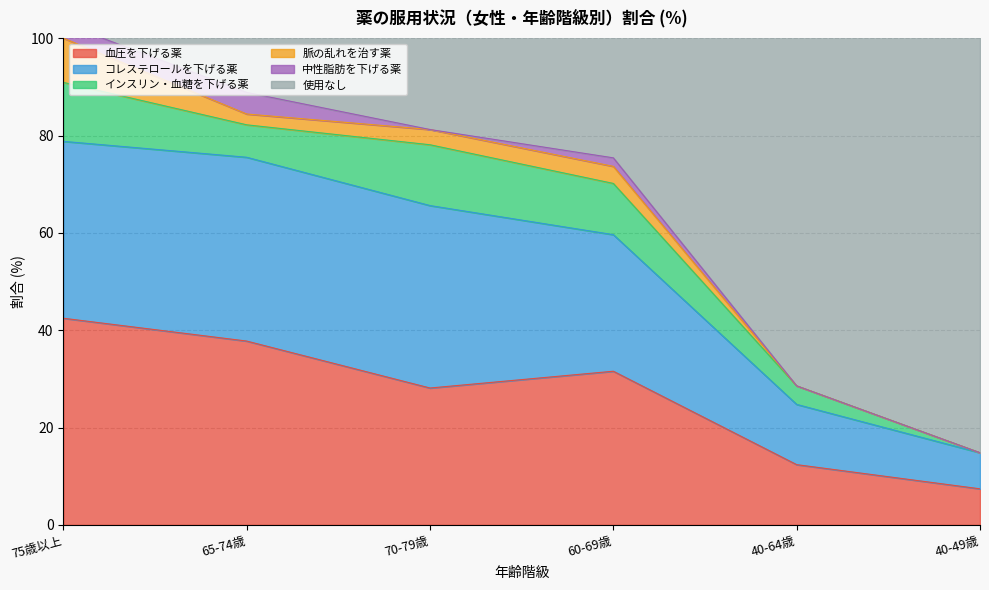

What is the difference between the second highest and second lowest values in the 血圧を下げる薬 series?

25.4